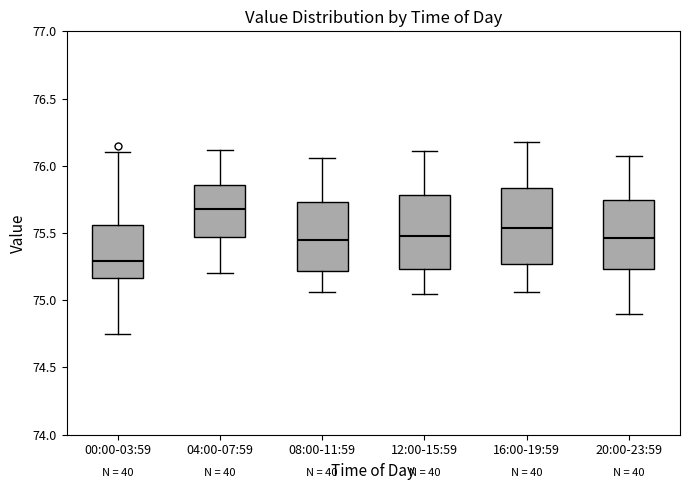

Reading left to right, transcribe this box plot: for each box, give where its median line is, the range the box spans, and where its two whiskers end, as read against the y-axis. The values are not printed on the chart, so give them approximately, as read against the axis.

00:00-03:59: median 75.30, box 75.15 to 75.55, whiskers 74.75 to 76.10
04:00-07:59: median 75.70, box 75.45 to 75.85, whiskers 75.20 to 76.10
08:00-11:59: median 75.45, box 75.20 to 75.75, whiskers 75.05 to 76.05
12:00-15:59: median 75.50, box 75.25 to 75.80, whiskers 75.05 to 76.10
16:00-19:59: median 75.55, box 75.25 to 75.85, whiskers 75.05 to 76.20
20:00-23:59: median 75.45, box 75.25 to 75.75, whiskers 74.90 to 76.05